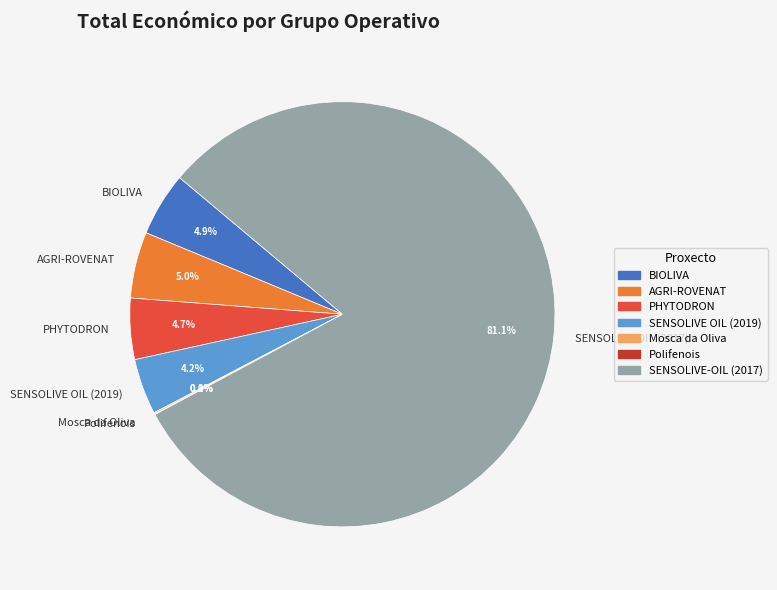

To the nearest percent, what portion does SENSOLIVE-OIL (2017) represent?

81%